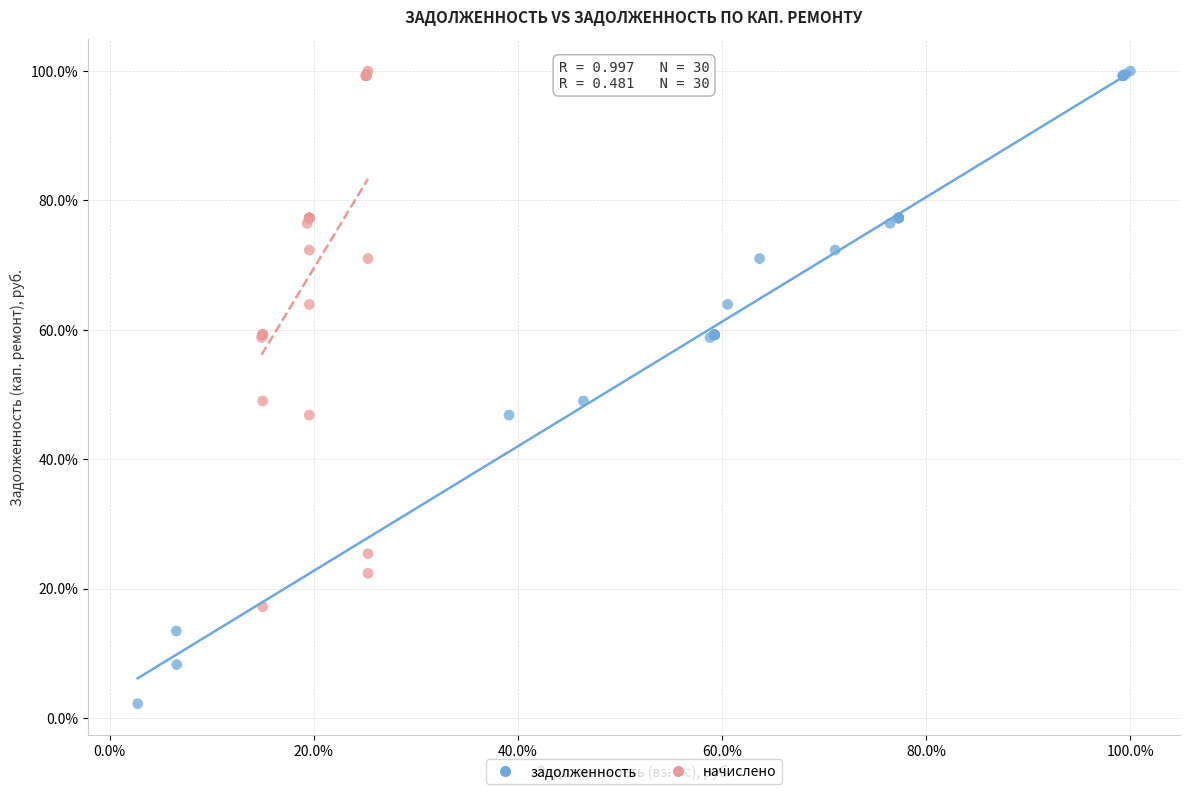

What are all the series names shown in the legend?

задолженность, начислено